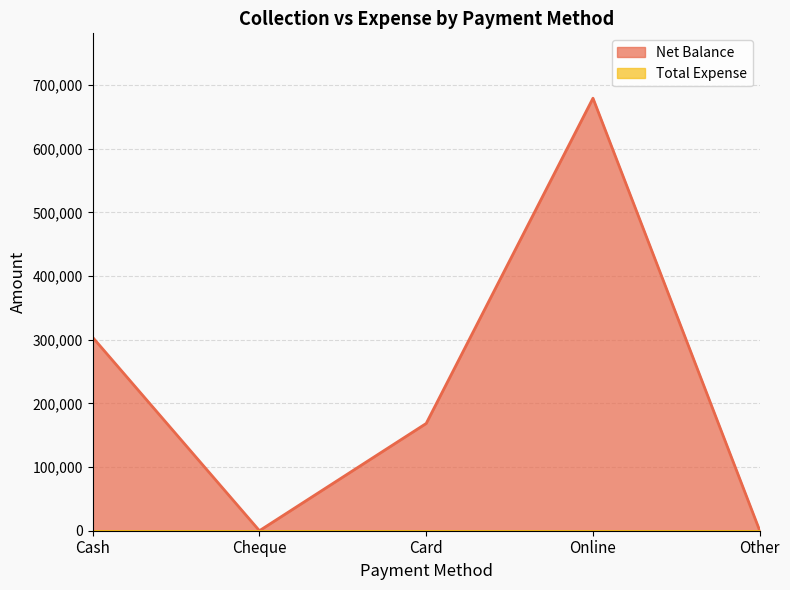

Count the number of values greater than 168500.

2